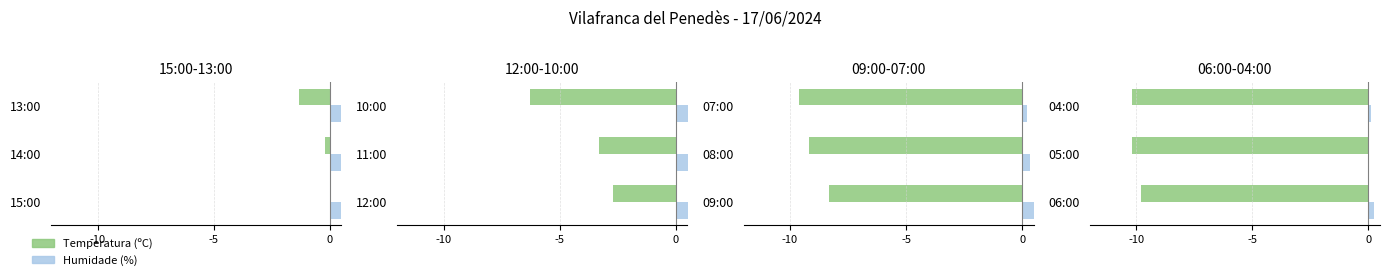

Which series changed the most between 06:00 and 04:00?

Temperatura (ºC)